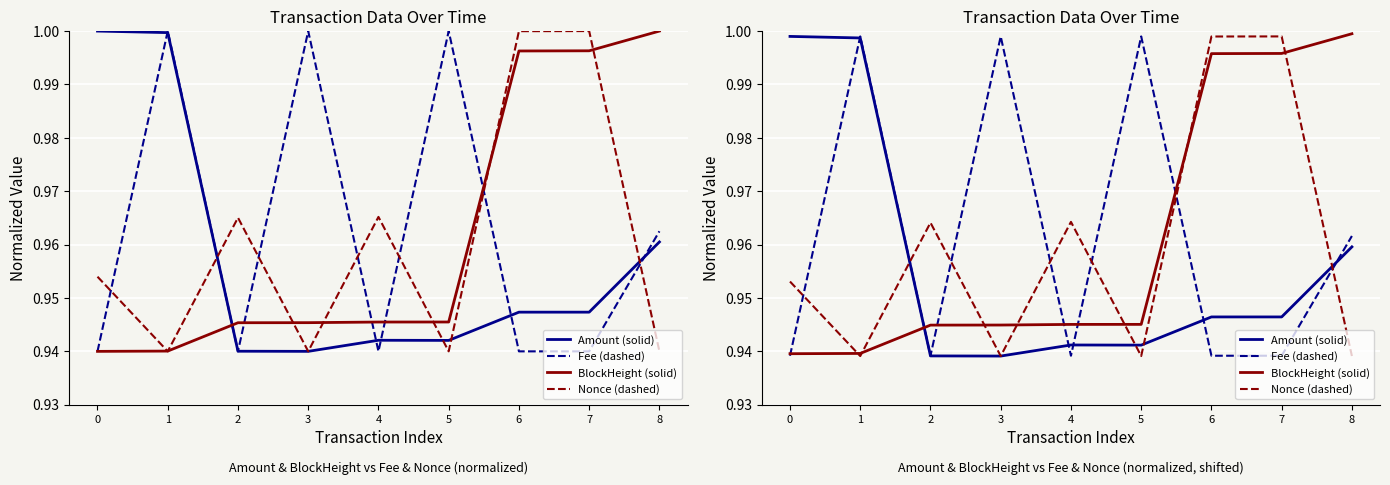

Reading right to left, extract all data points from this chart.

Amount (solid): 8=1.0	7=0.9	6=0.9	5=0.9	4=0.9	3=0.9	2=0.9	1=1.0	0=1.0
Fee (dashed): 8=1.0	7=0.9	6=0.9	5=1.0	4=0.9	3=1.0	2=0.9	1=1.0	0=0.9
BlockHeight (solid): 8=1.0	7=1.0	6=1.0	5=0.9	4=0.9	3=0.9	2=0.9	1=0.9	0=0.9
Nonce (dashed): 8=0.9	7=1.0	6=1.0	5=0.9	4=1.0	3=0.9	2=1.0	1=0.9	0=1.0